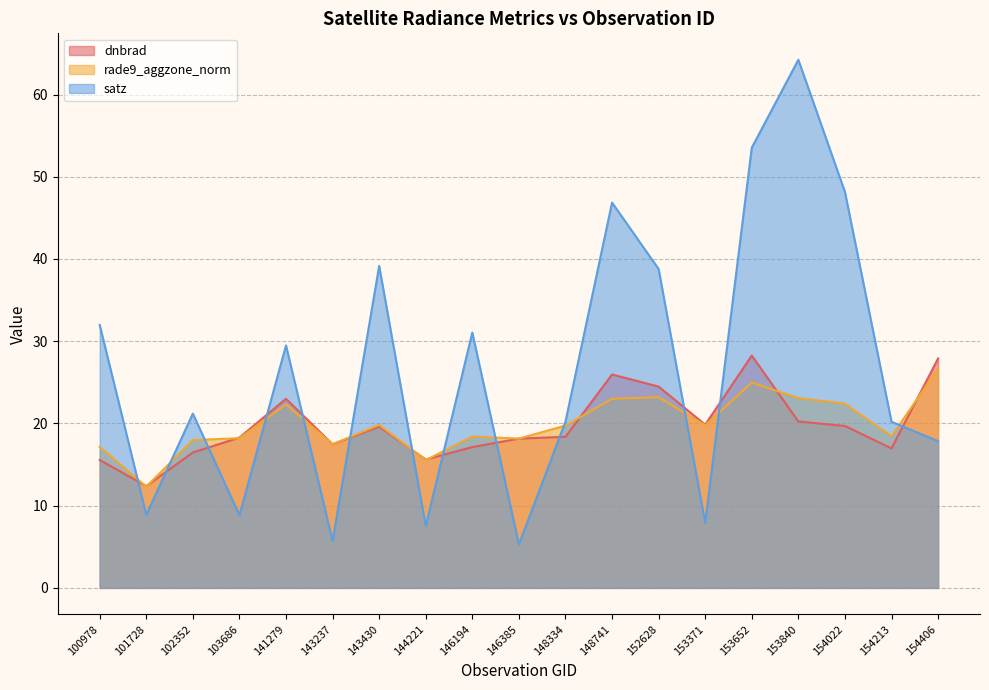

Does the chart have visible grid lines?

Yes